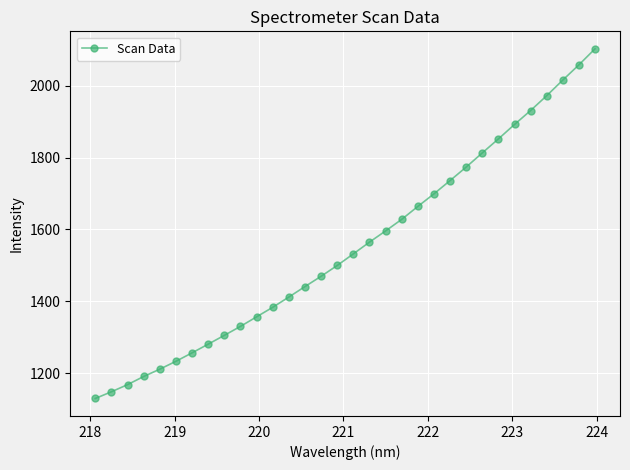

What is the difference between the maximum and minimum values?

974.1